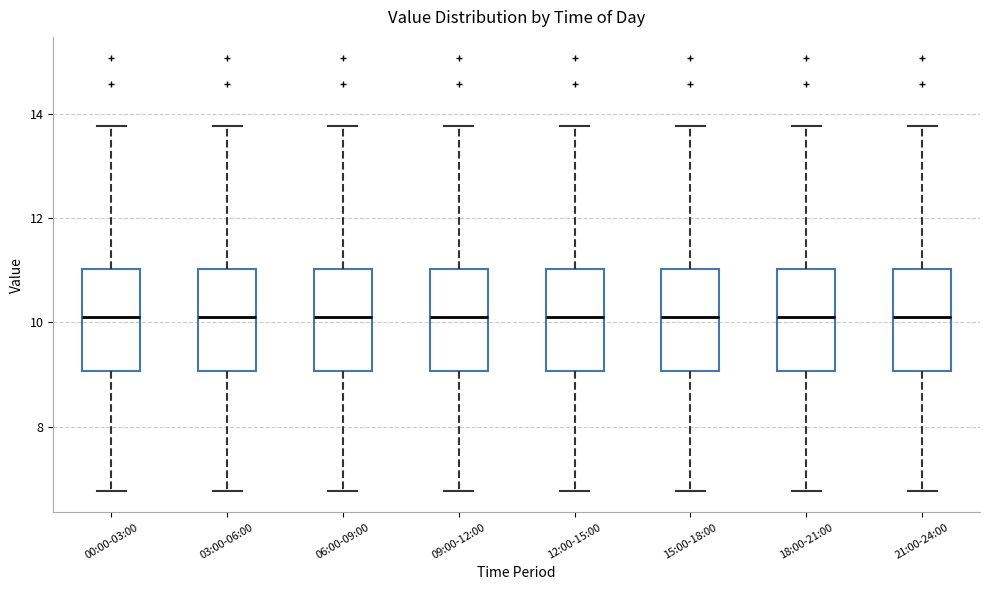

Reading left to right, transcribe this box plot: for each box, give where its median line is, the range the box spans, and where its two whiskers end, as read against the y-axis. The values are not printed on the chart, so give them approximately, as read against the axis.

00:00-03:00: median 10.0, box 9.0 to 11.0, whiskers 6.8 to 13.8
03:00-06:00: median 10.0, box 9.0 to 11.0, whiskers 6.8 to 13.8
06:00-09:00: median 10.0, box 9.0 to 11.0, whiskers 6.8 to 13.8
09:00-12:00: median 10.0, box 9.0 to 11.0, whiskers 6.8 to 13.8
12:00-15:00: median 10.0, box 9.0 to 11.0, whiskers 6.8 to 13.8
15:00-18:00: median 10.0, box 9.0 to 11.0, whiskers 6.8 to 13.8
18:00-21:00: median 10.0, box 9.0 to 11.0, whiskers 6.8 to 13.8
21:00-24:00: median 10.0, box 9.0 to 11.0, whiskers 6.8 to 13.8